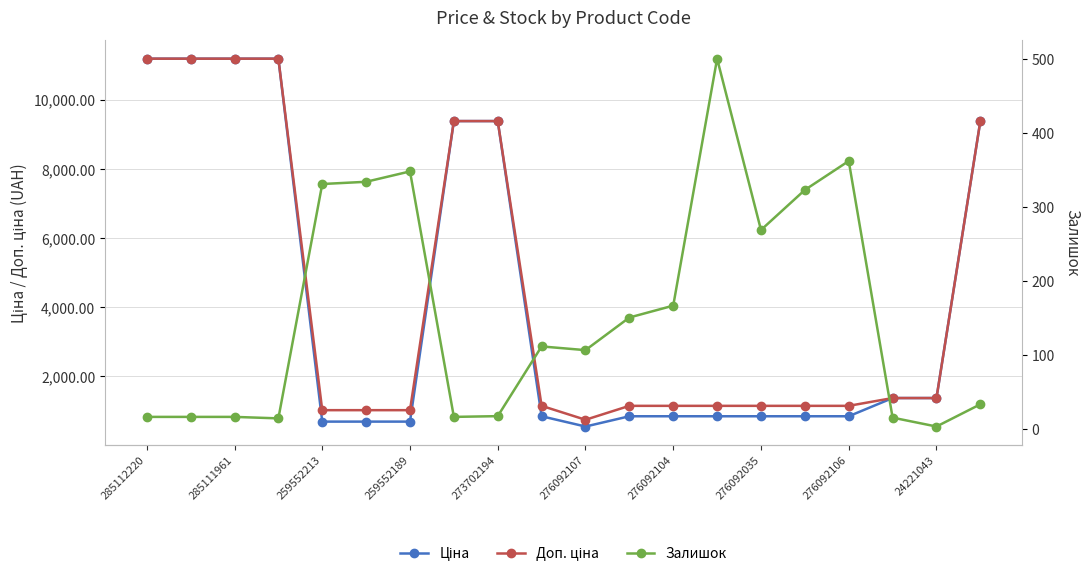

Which series has the largest range (max minus min)?

Ціна